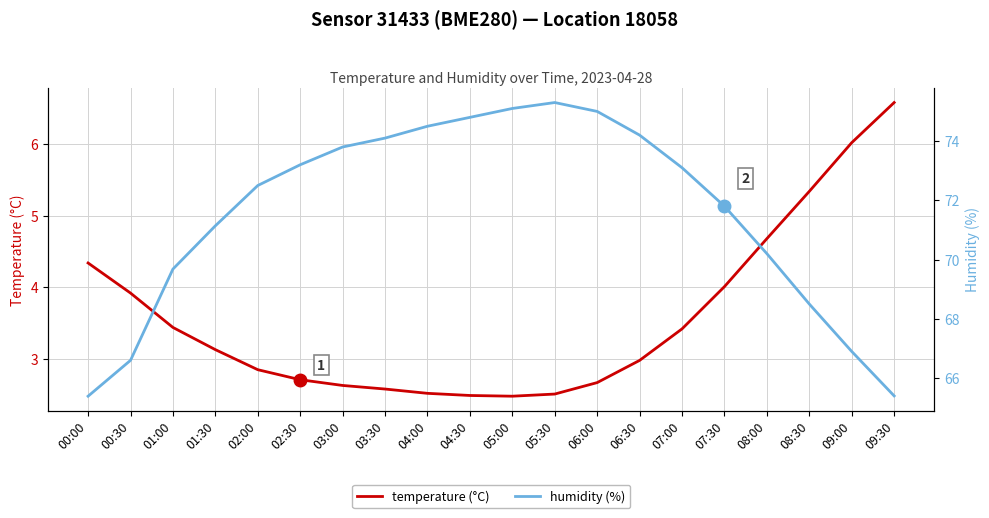

Which series changed the most between 01:30 and 08:00?

temperature